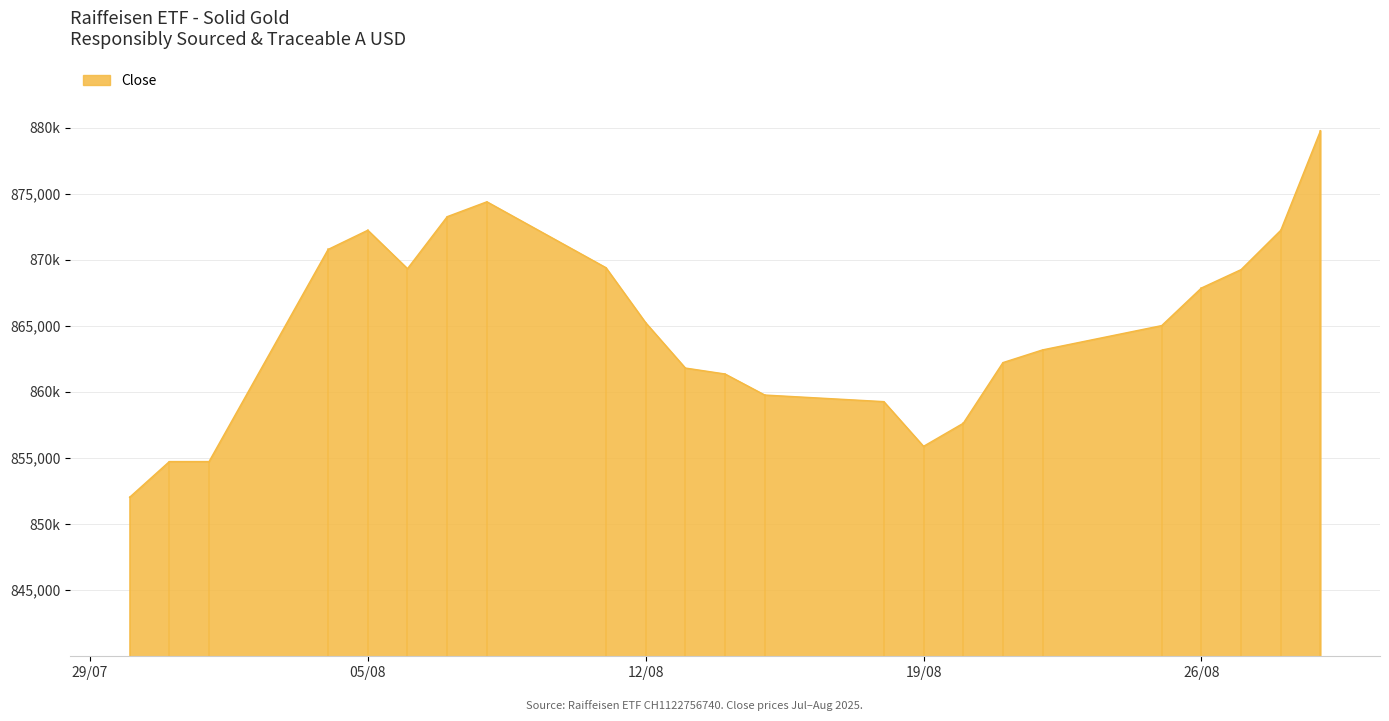

Does the chart have visible grid lines?

Yes